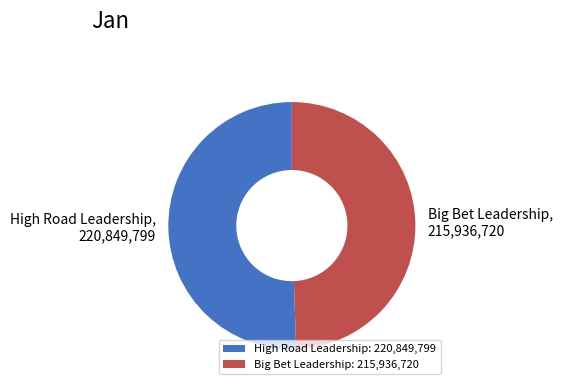

Count the number of slices in the pie.

2